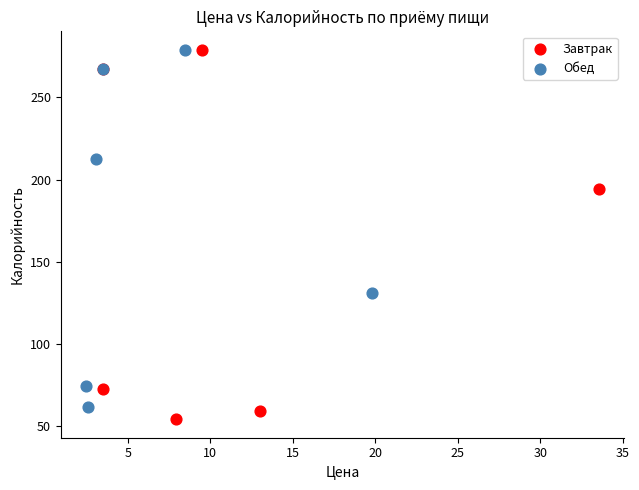

Which series contains the lowest Y value?

Завтрак